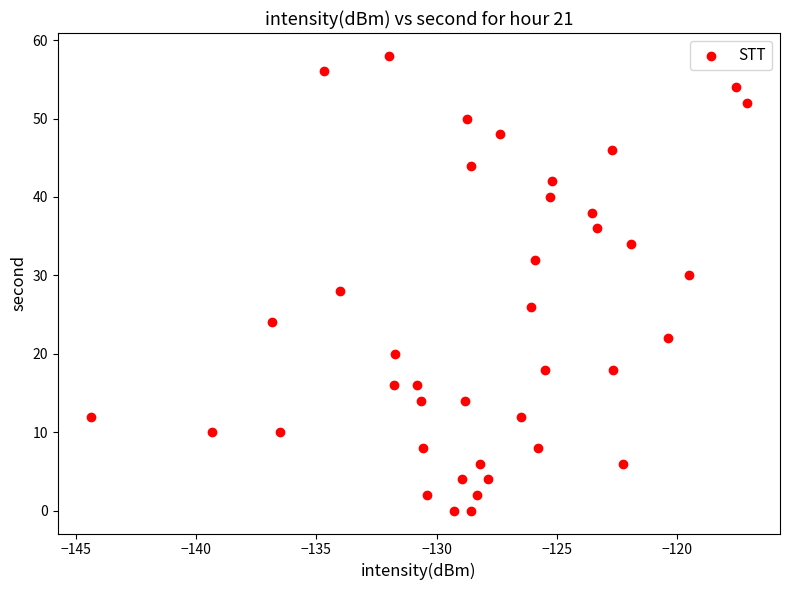

What is the range of Y values (max minus min)?

58